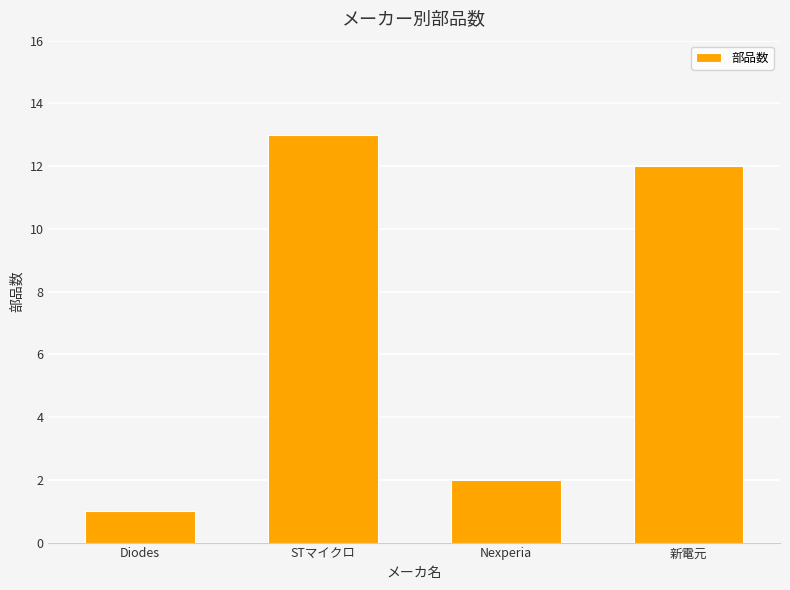

Reading left to right, transcribe all the data shown in this chart.

1	13	2	12